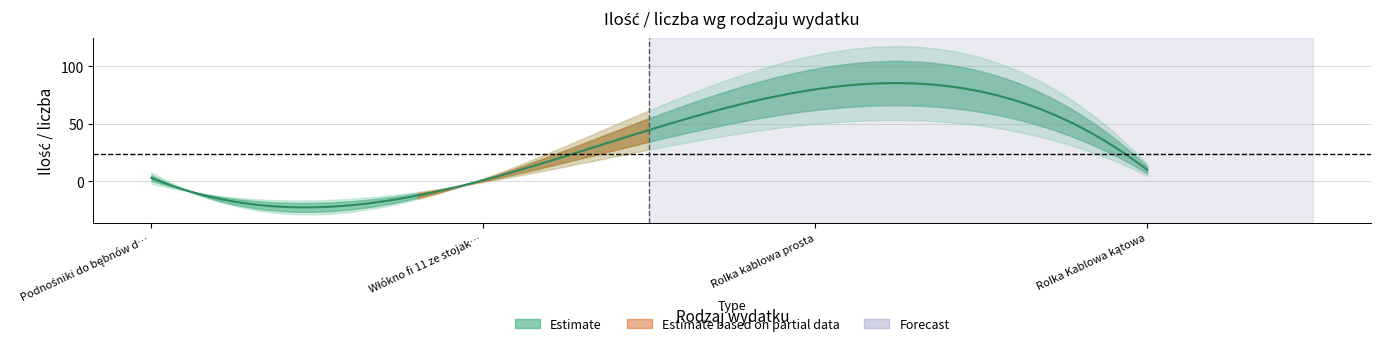

At which label does the data first exceed 10?

Rolka kablowa prosta